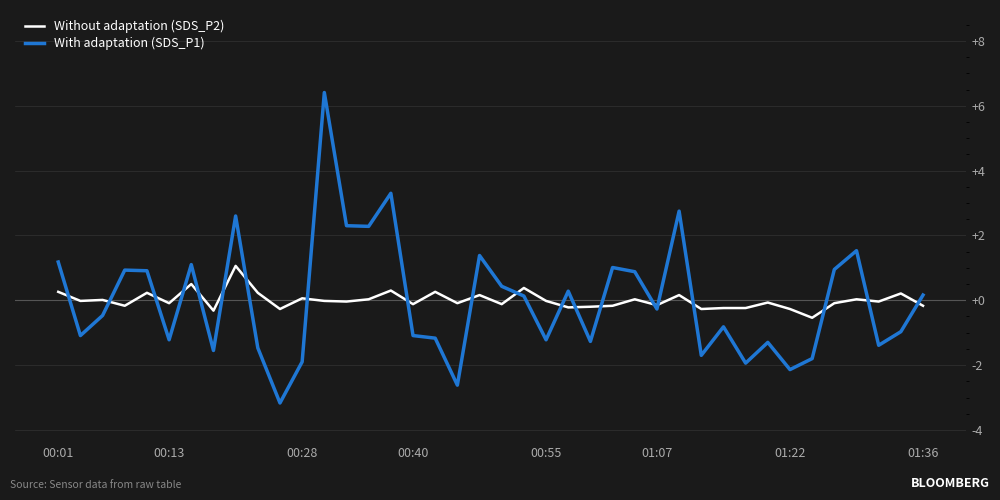

Which series has the widest spread of values?

With adaptation (SDS_P1)